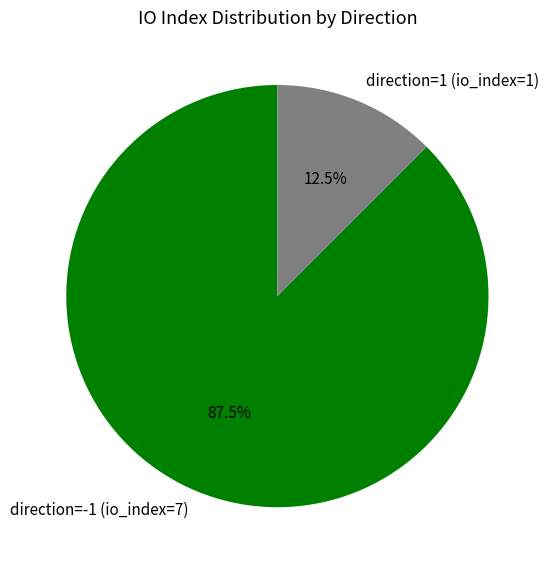

How many slices are in this pie chart?

2